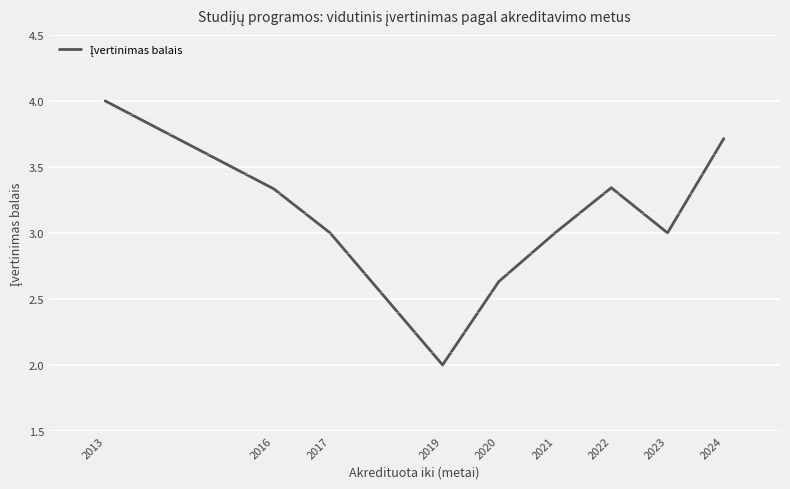

What is the difference between the maximum and minimum values?

2.0